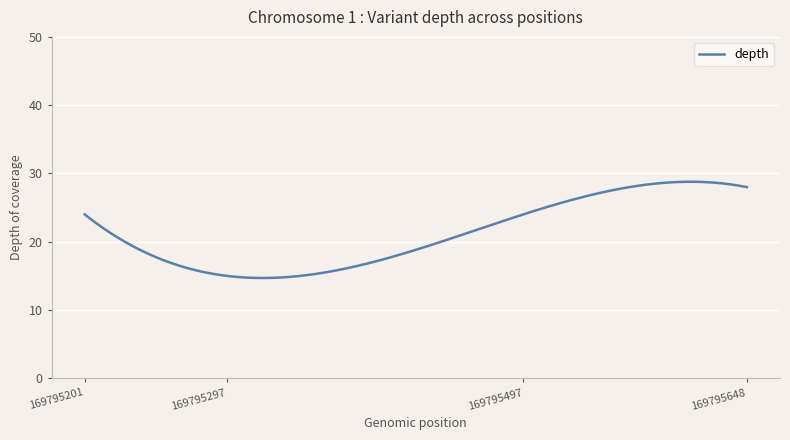

What is the difference between the maximum and minimum values?

14.1